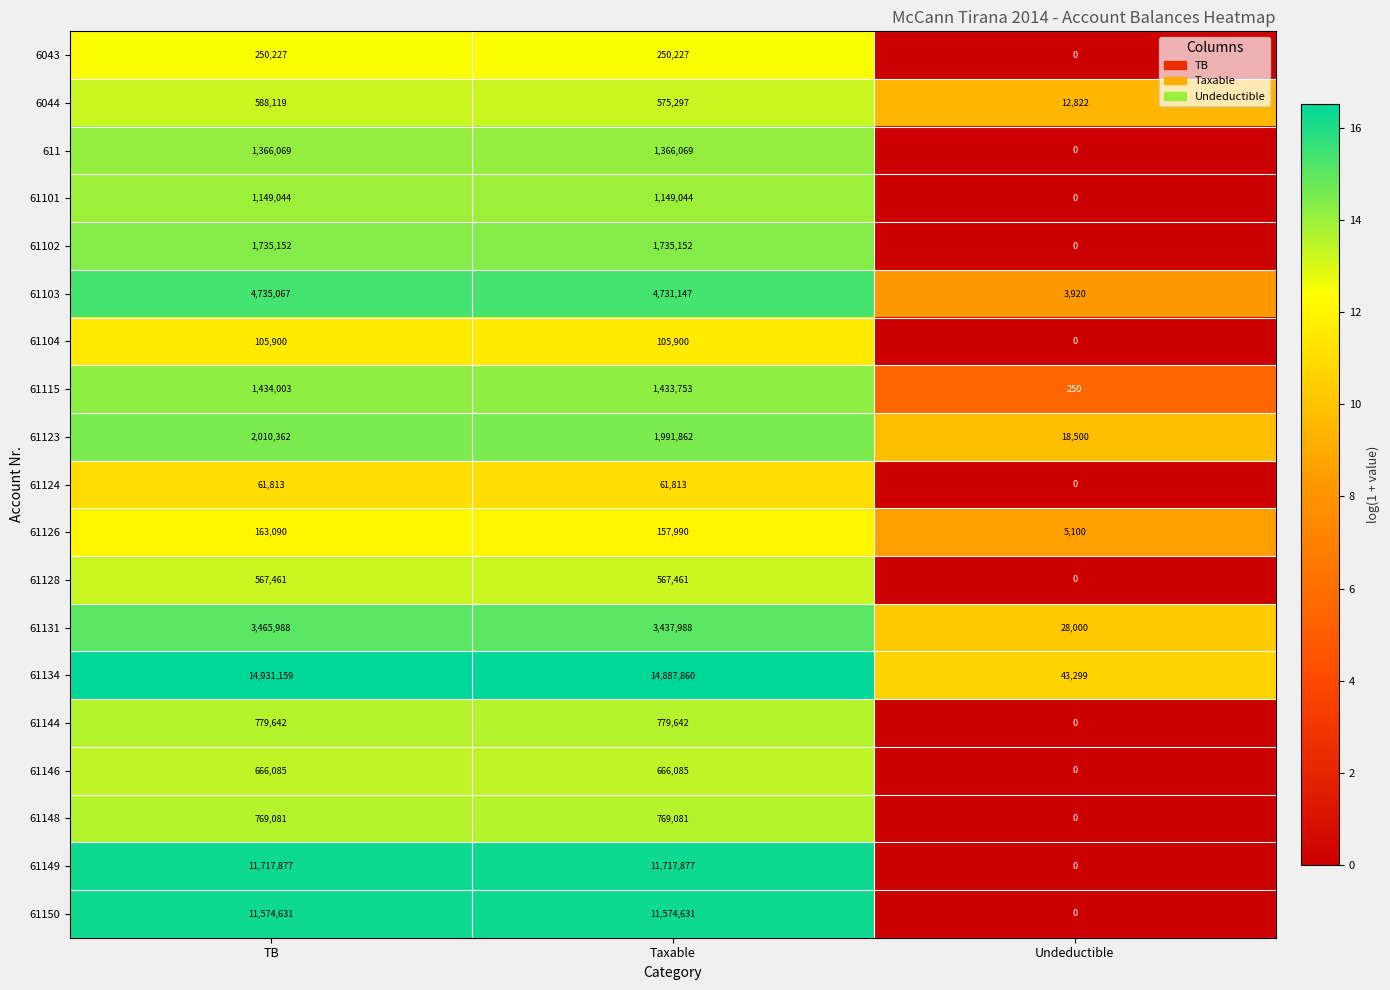

How many categories are shown in the chart?

3